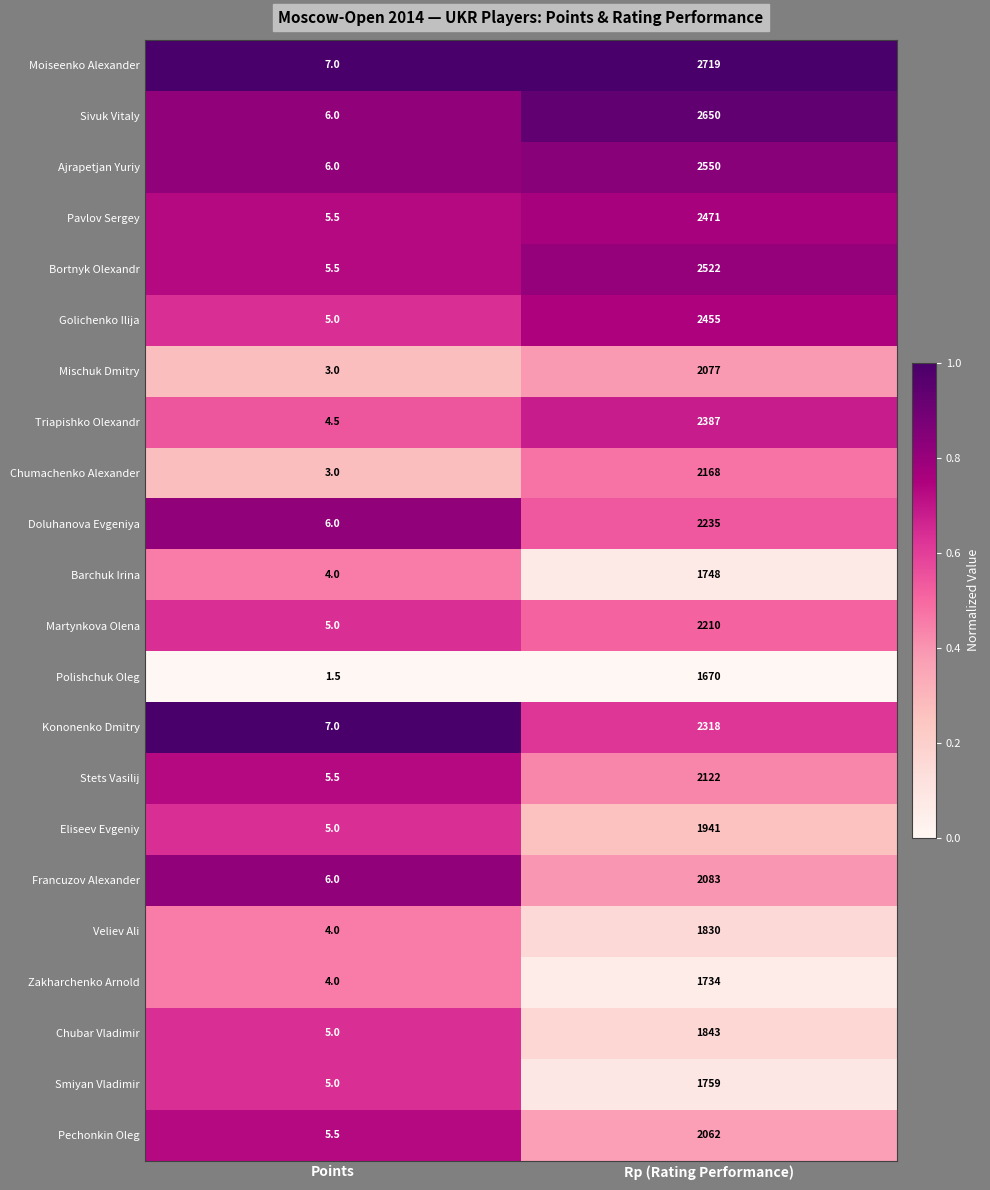

What is the sum of all Bortnyk Olexandr values?

2527.5